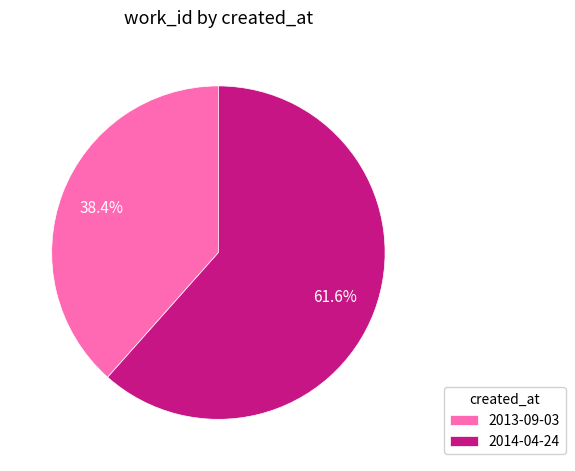

Count the number of slices in the pie.

2